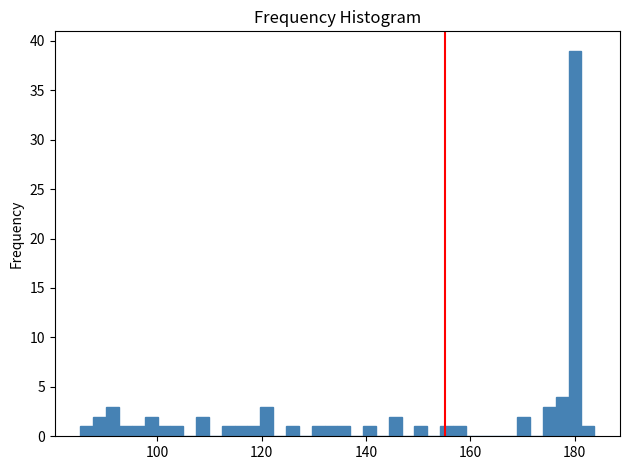

Around what value on the x-axis is the tallest bar? Give the approximate position of its centre, as read against the axis.

180